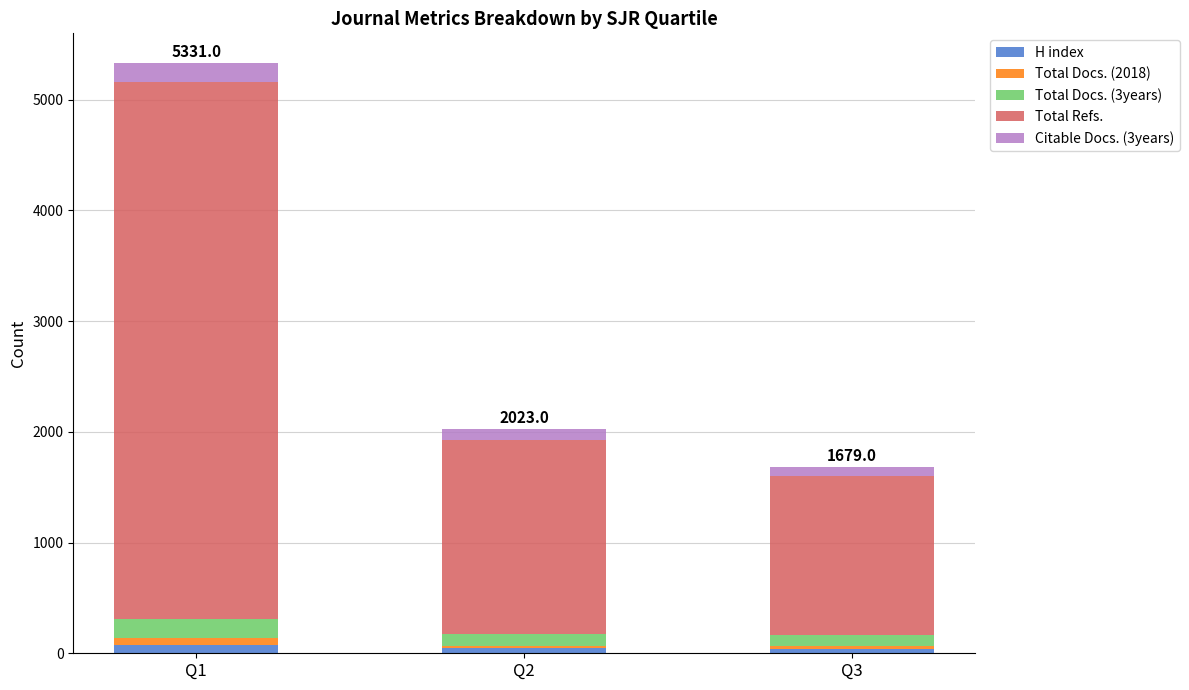

How many data points does each series have?

3